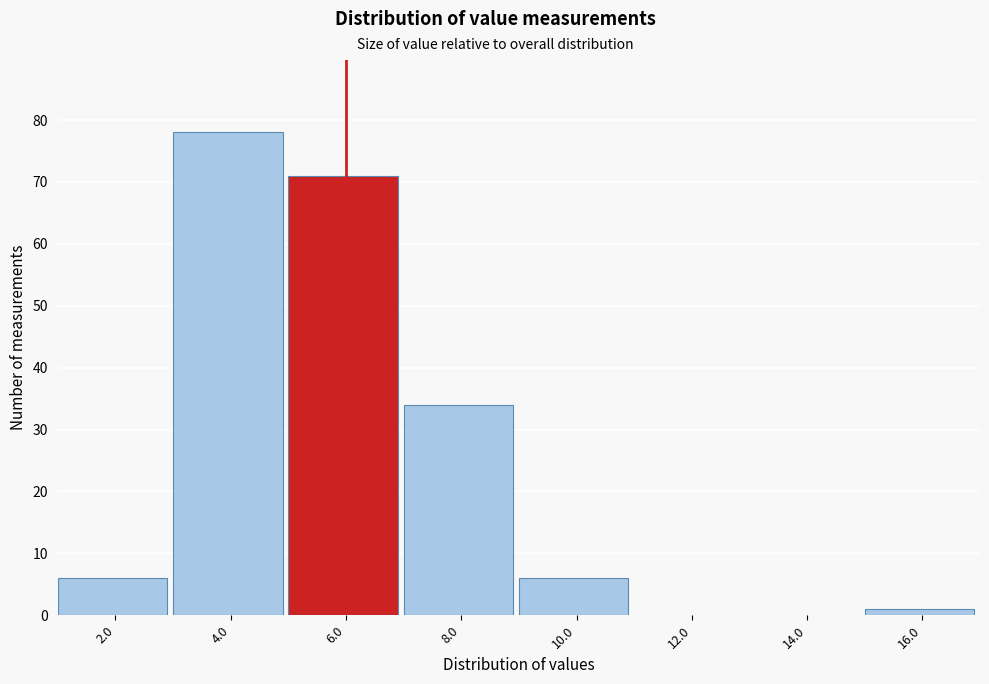

Reading left to right, transcribe all the data shown in this chart.

2.0=6	4.0=78	6.0=71	8.0=34	10.0=6	12.0=0	14.0=0	16.0=1